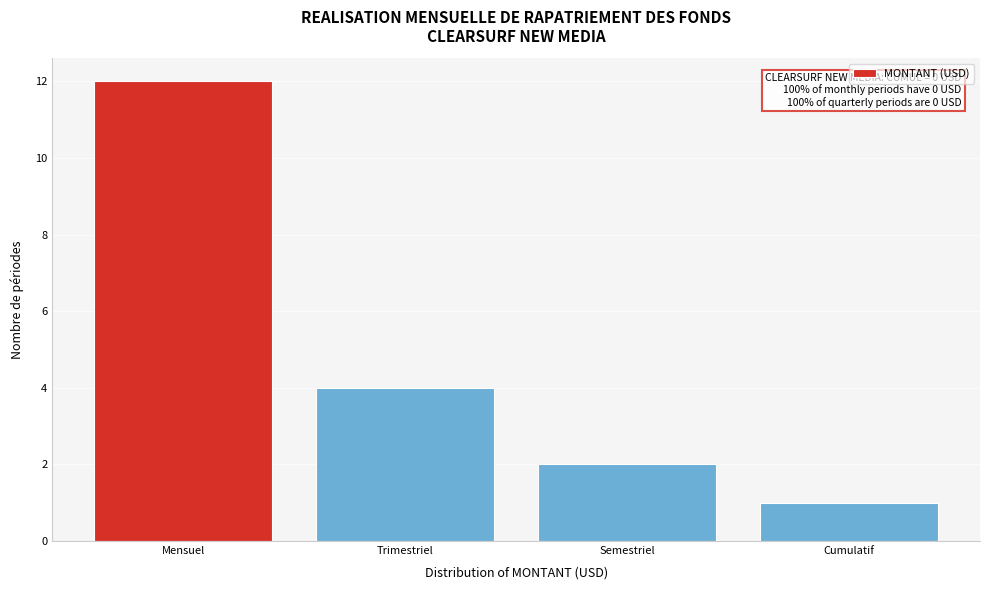

Reading left to right, extract all data points from this chart.

Mensuel=12	Trimestriel=4	Semestriel=2	Cumulatif=1